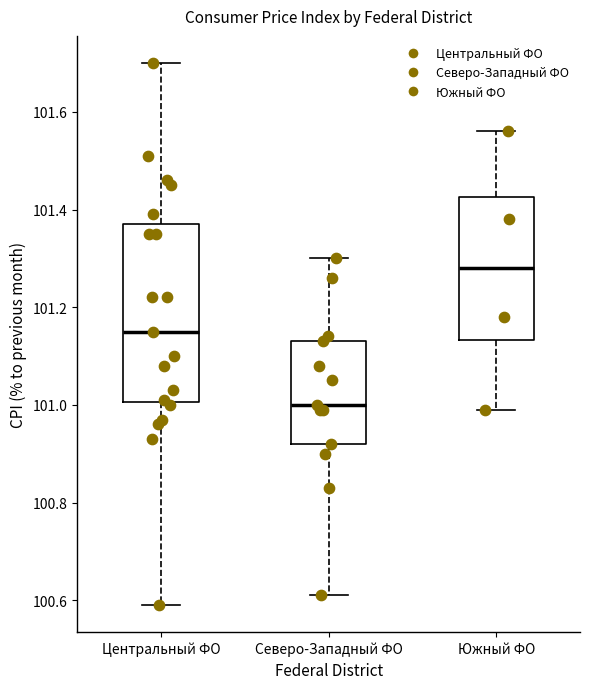

Reading left to right, transcribe this box plot: for each box, give where its median line is, the range the box spans, and where its two whiskers end, as read against the y-axis. The values are not printed on the chart, so give them approximately, as read against the axis.

Центральный ФО: median 101.16, box 101.00 to 101.38, whiskers 100.60 to 101.70
Северо-Западный ФО: median 101.00, box 100.92 to 101.14, whiskers 100.62 to 101.30
Южный ФО: median 101.28, box 101.14 to 101.42, whiskers 101.00 to 101.56